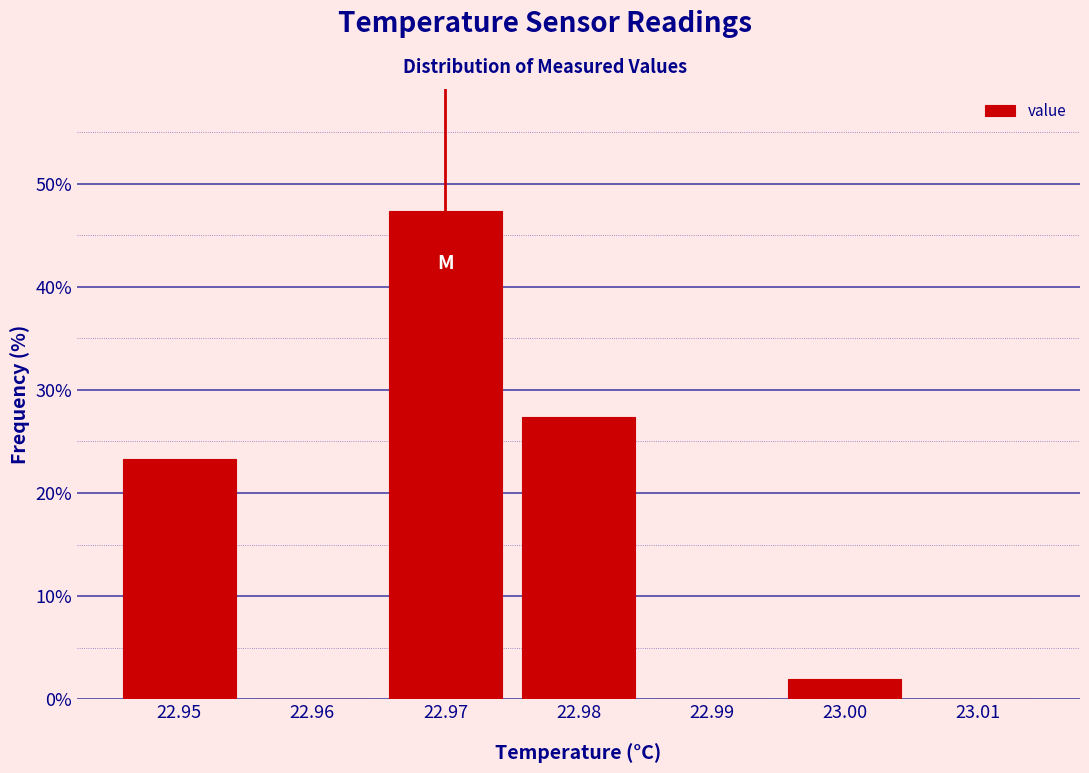

Reading left to right, list every bar in this chart as the range it spans on the x-axis followed by its height. The values are not printed on the chart, so give them approximately, as read against the axis.

22.945 to 22.955: 23
22.955 to 22.965: 0
22.965 to 22.975: 47
22.975 to 22.985: 27
22.985 to 22.995: 0
22.995 to 23.005: 2
23.005 to 23.015: 0